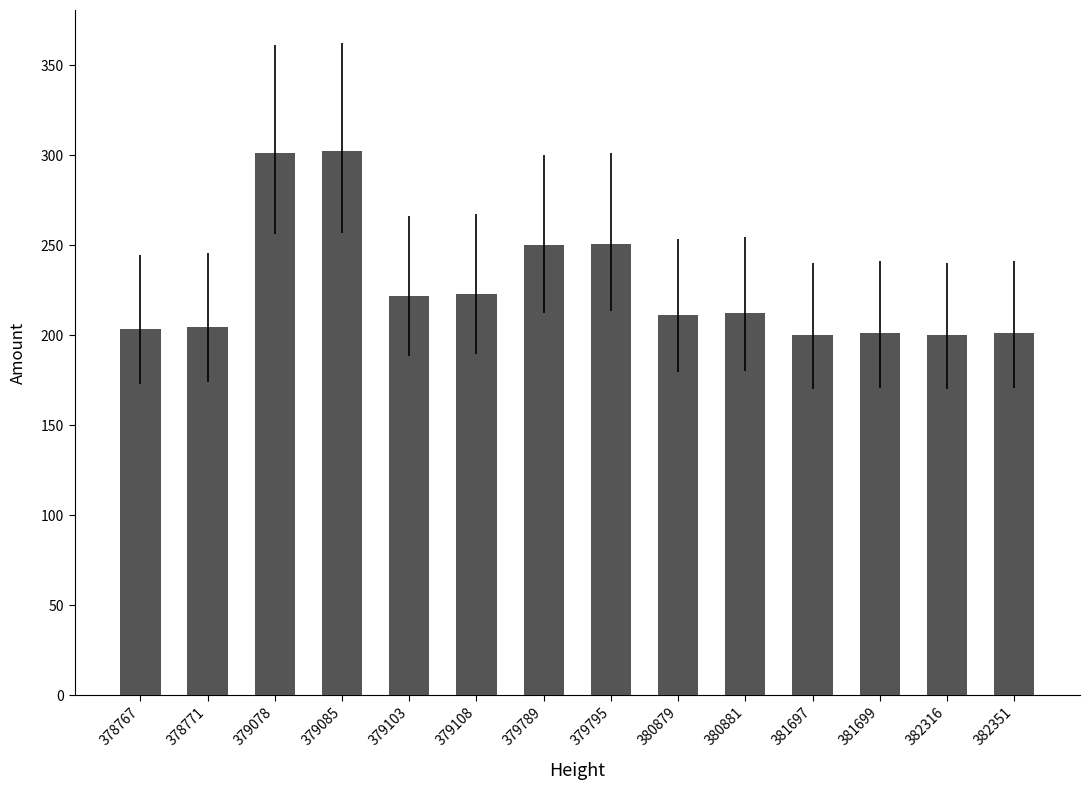

Between 379789 and 381699, which is larger?

379789